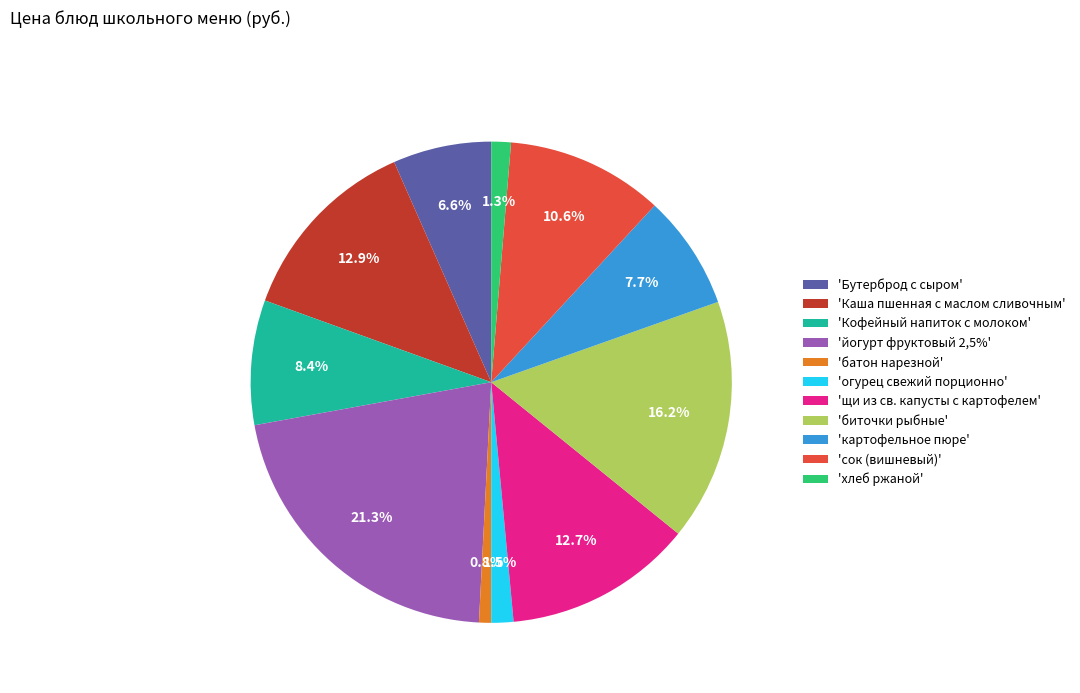

What percentage is NOT represented by 'картофельное пюре'?

92.3%